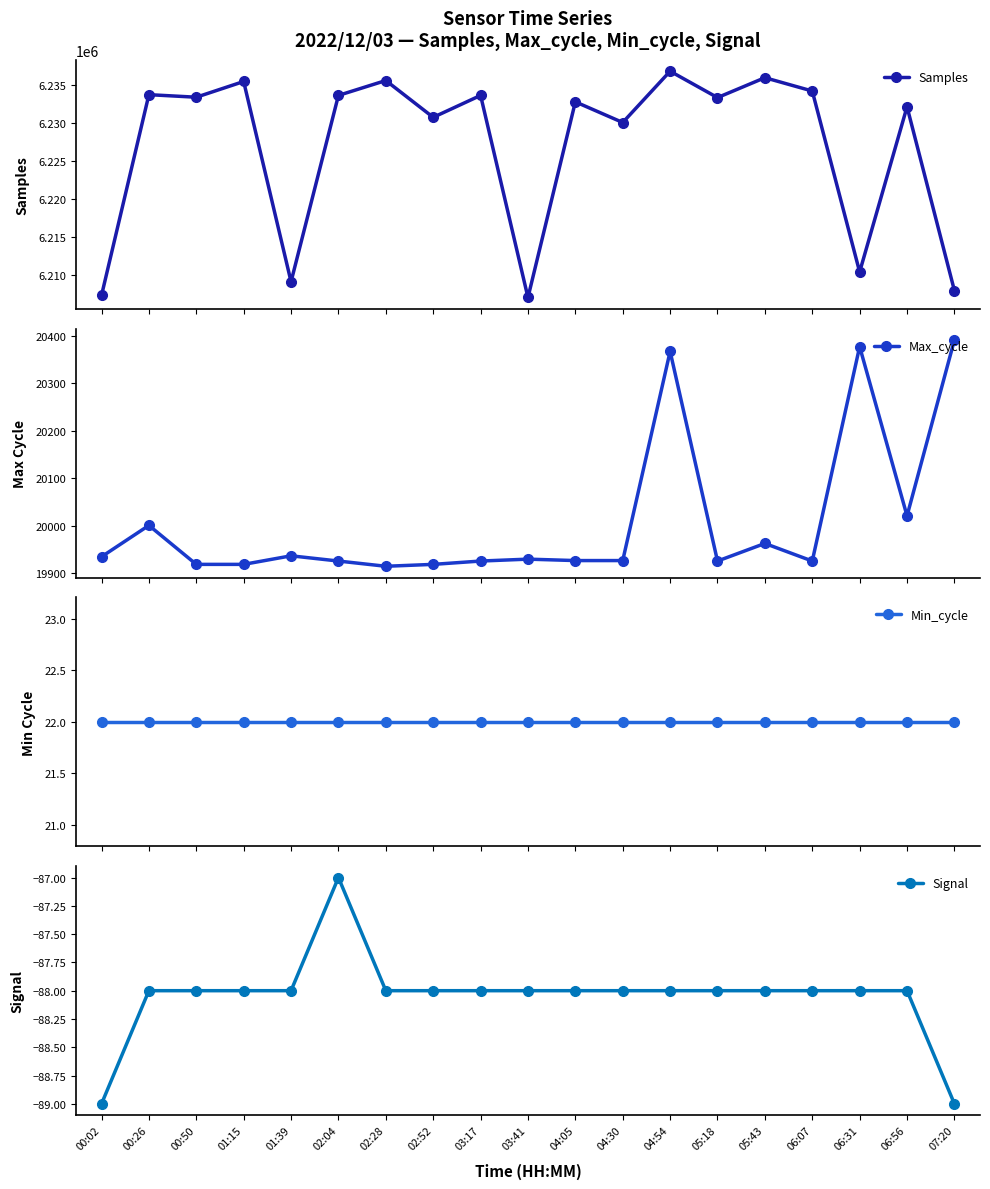

How many interior local valleys does the Max_cycle series have?

4